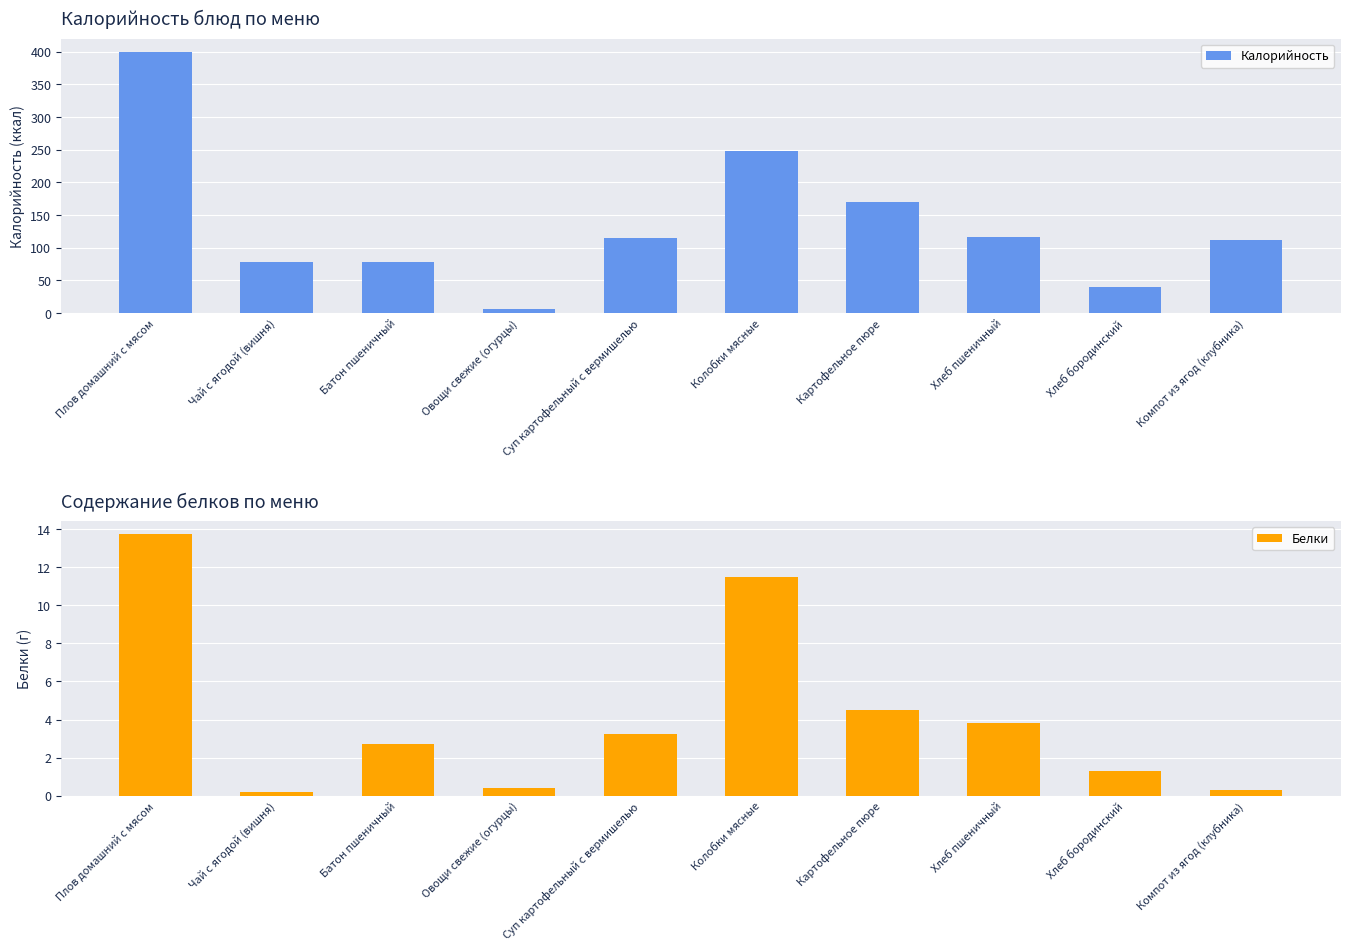

The value of Калорийность at Суп картофельный с вермишелью is 48.1. True or false?

False